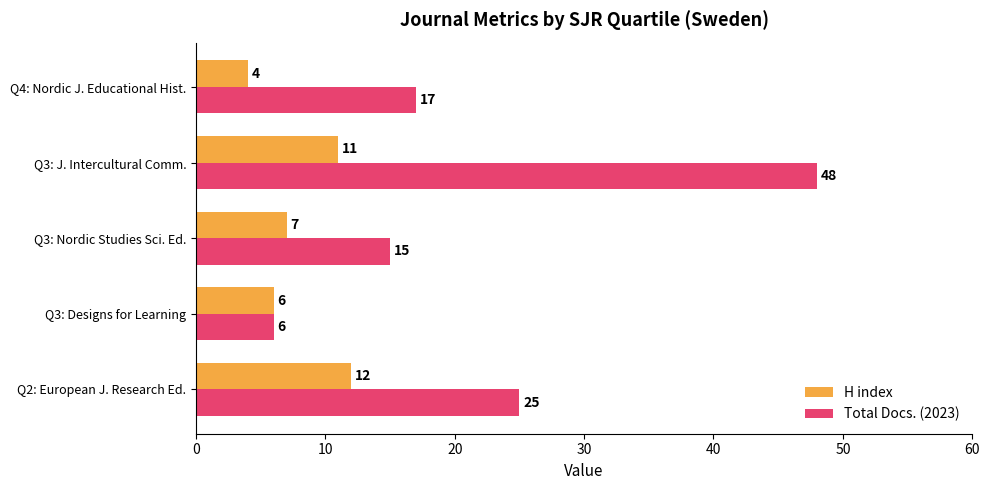

How many H index values are between 6 and 11?

3